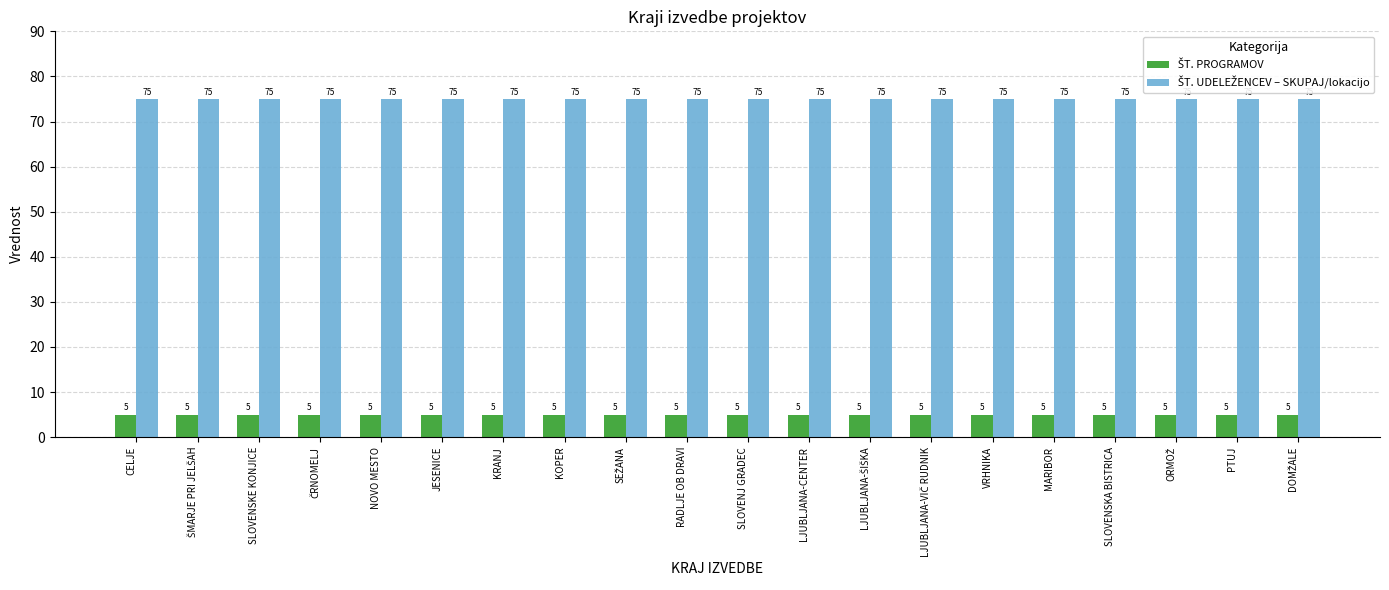

At how many categories does at least one series exceed 64?

20